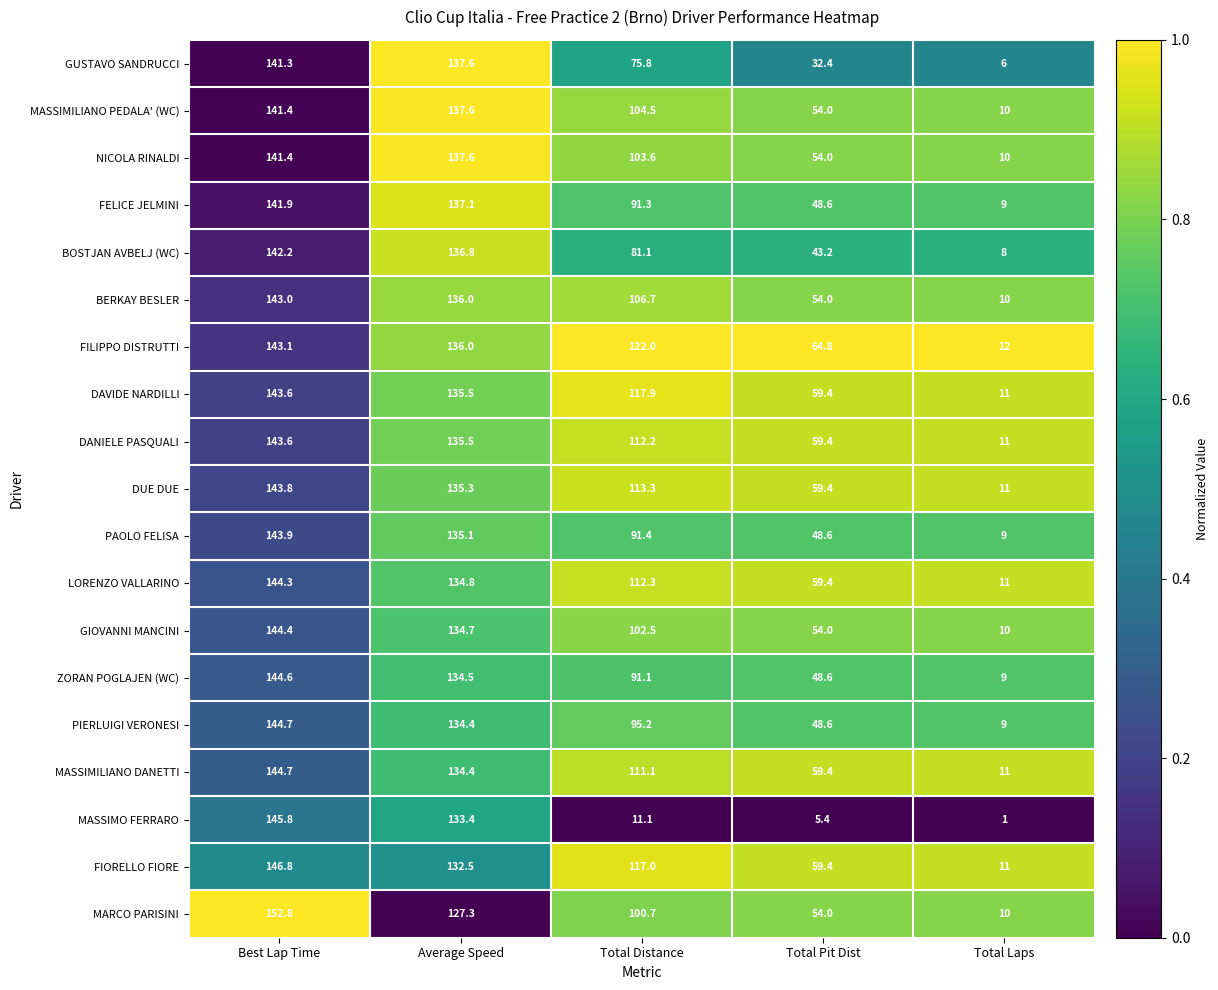

Is it true that PIERLUIGI VERONESI equals 244.5 at Best Lap Time?

False